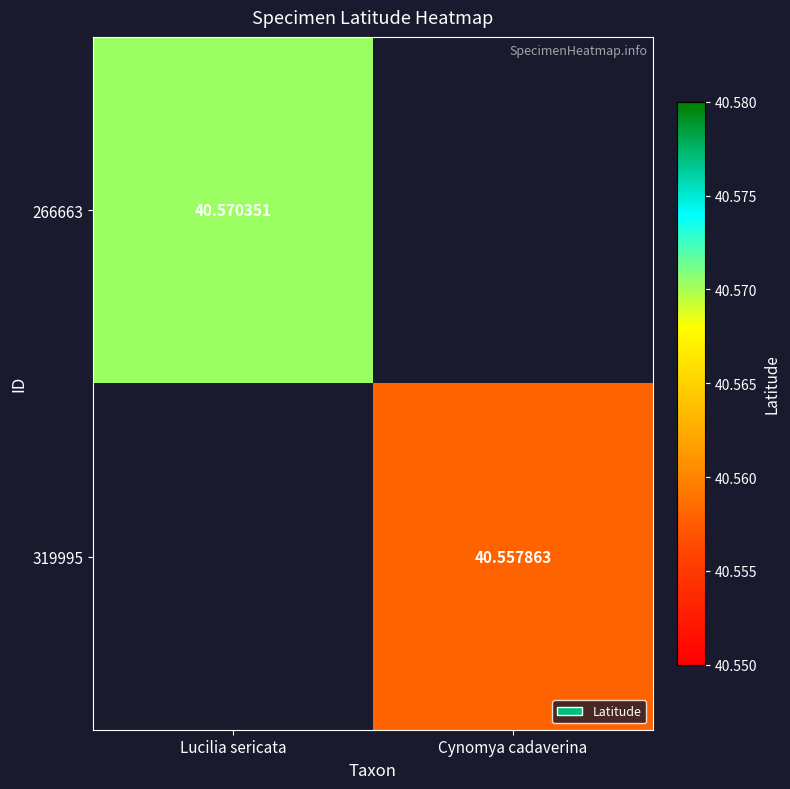

At which label does 266663 reach its peak?

Lucilia sericata